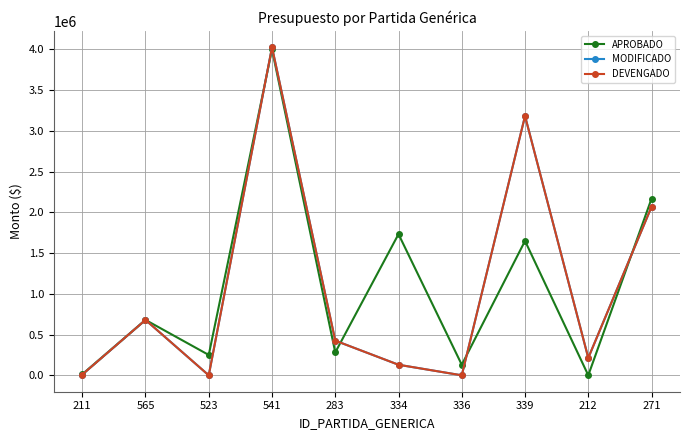

Is this an area chart (filled region under the line)?

No